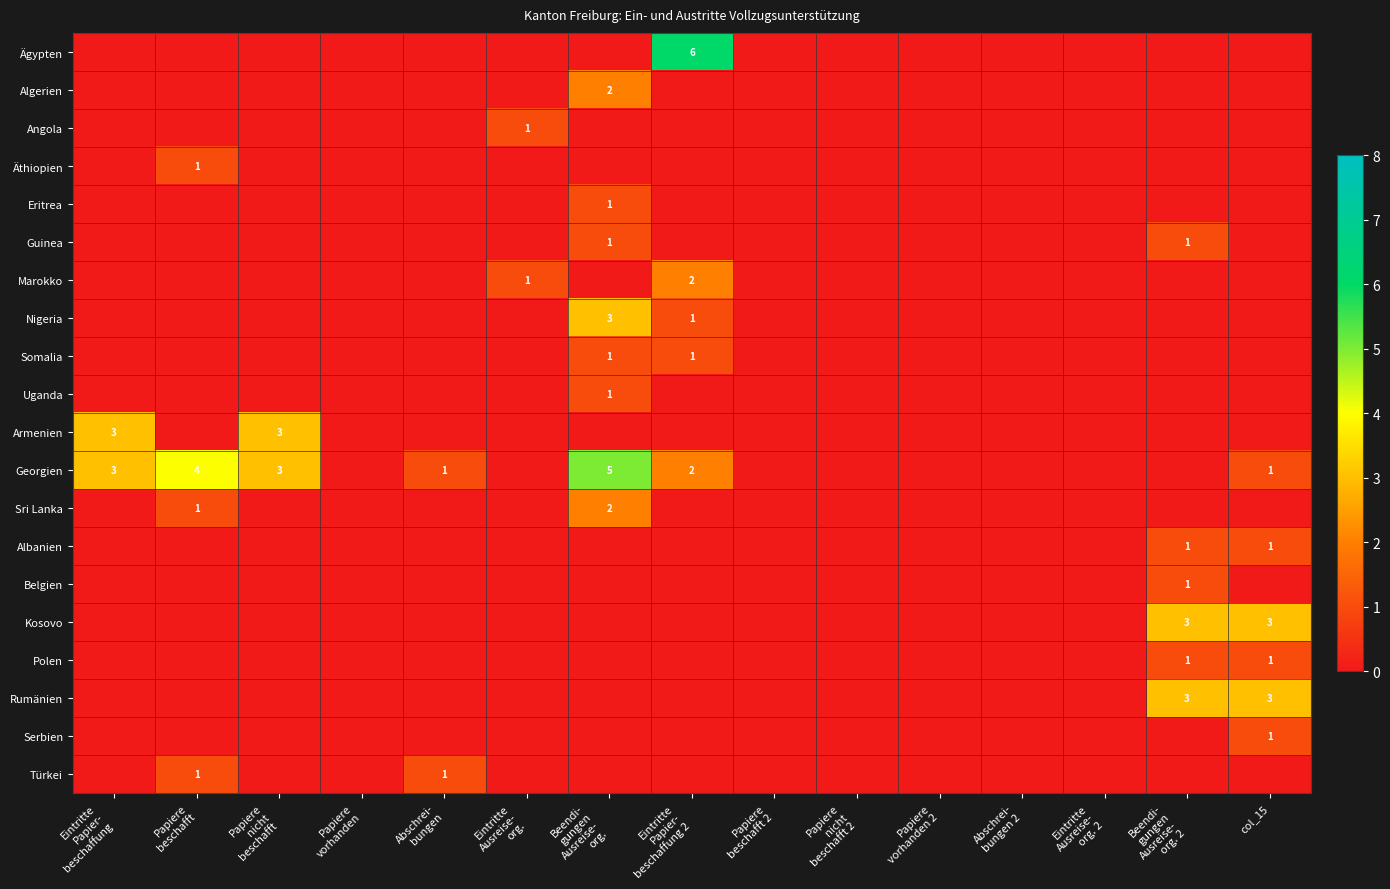

Is it true that Georgien equals 1 at col_15?

True